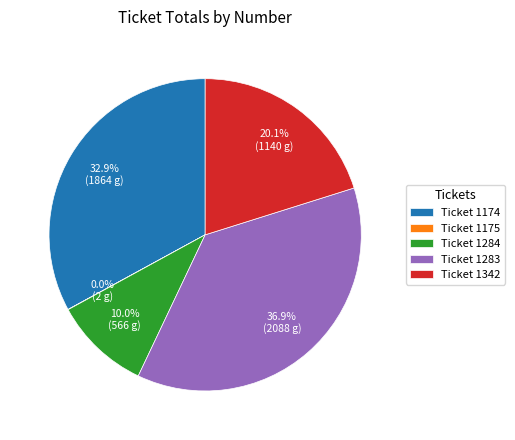

Between Ticket 1174 and Ticket 1283, which is larger?

Ticket 1283